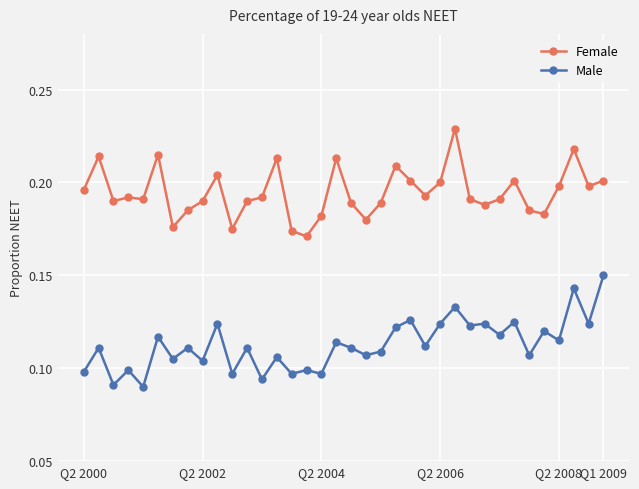

True or false: Female and Male cross at least once.

False